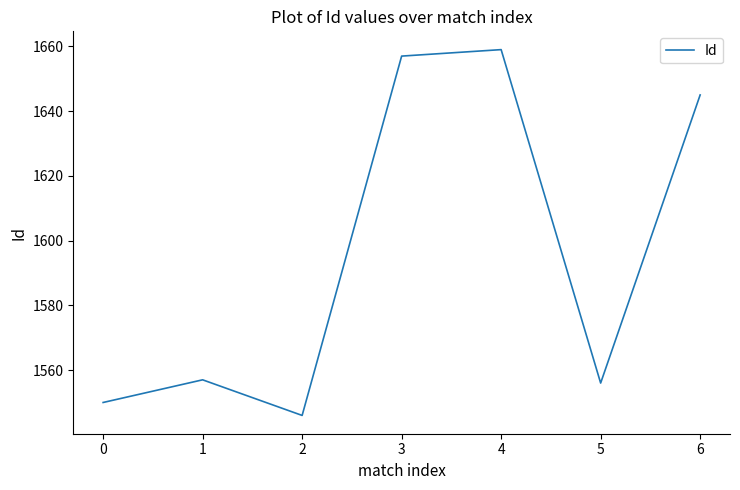

Which label corresponds to the smallest value in the chart?

2